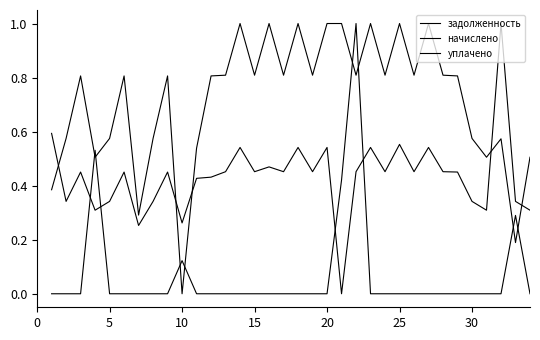

Is this an area chart (filled region under the line)?

No